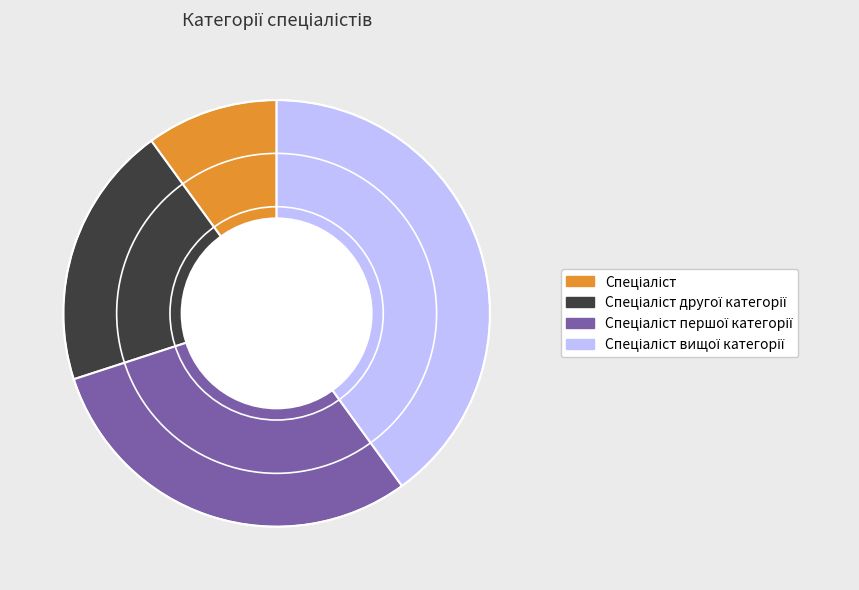

Is there a majority slice in this chart?

No